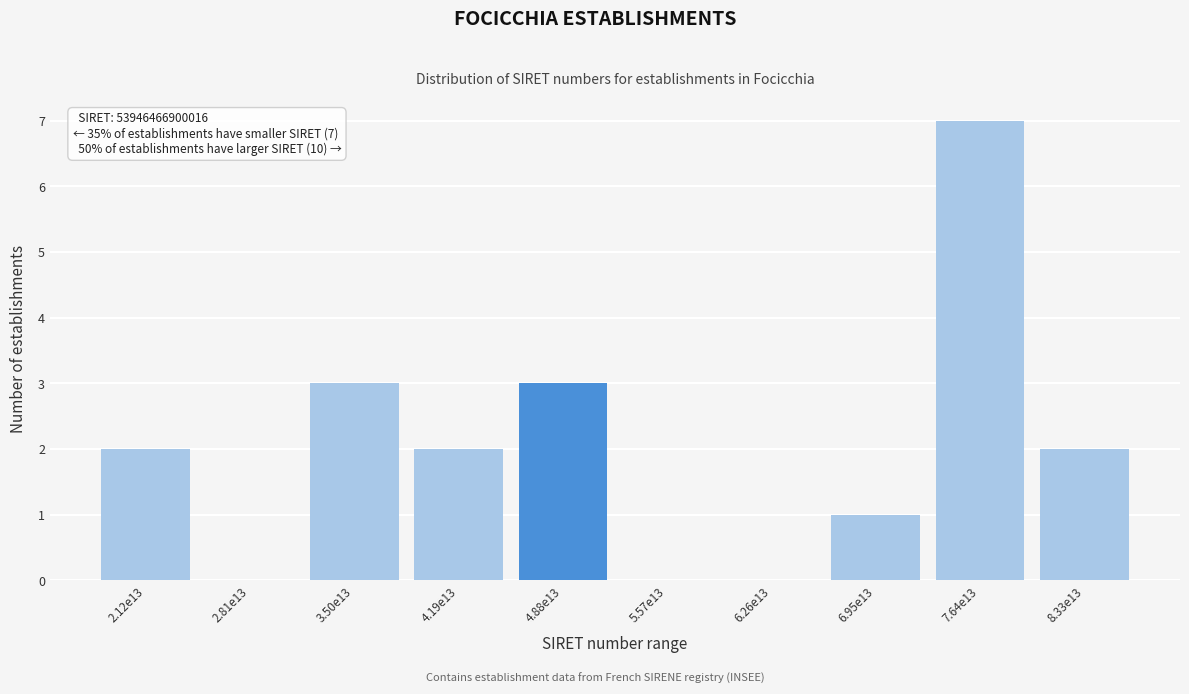

Reading right to left, transcribe all the data shown in this chart.

8.33e13=2	7.64e13=7	6.95e13=1	6.26e13=0	5.57e13=0	4.88e13=3	4.19e13=2	3.50e13=3	2.81e13=0	2.12e13=2